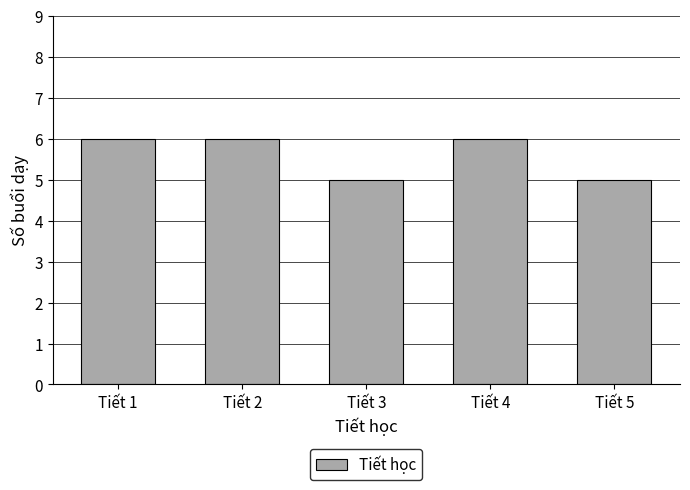

Reading left to right, extract all data points from this chart.

6	6	5	6	5